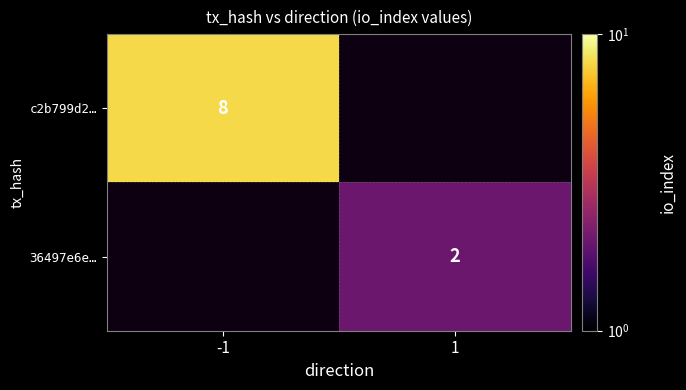

Is it true that c2b799d2… equals 8 at -1?

True